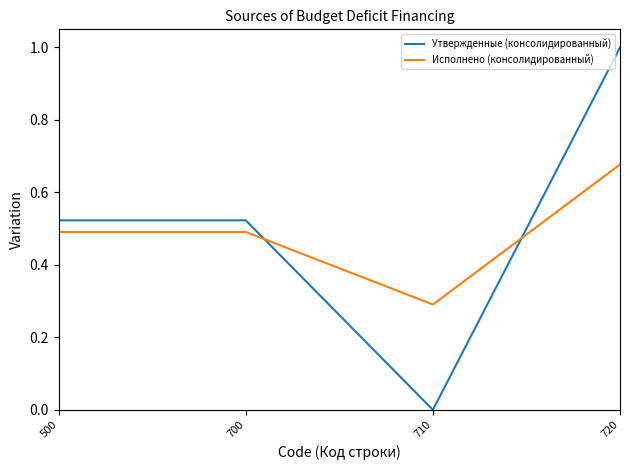

The Утвержденные (консолидированный) series shows -0.6 at 710. True or false?

False